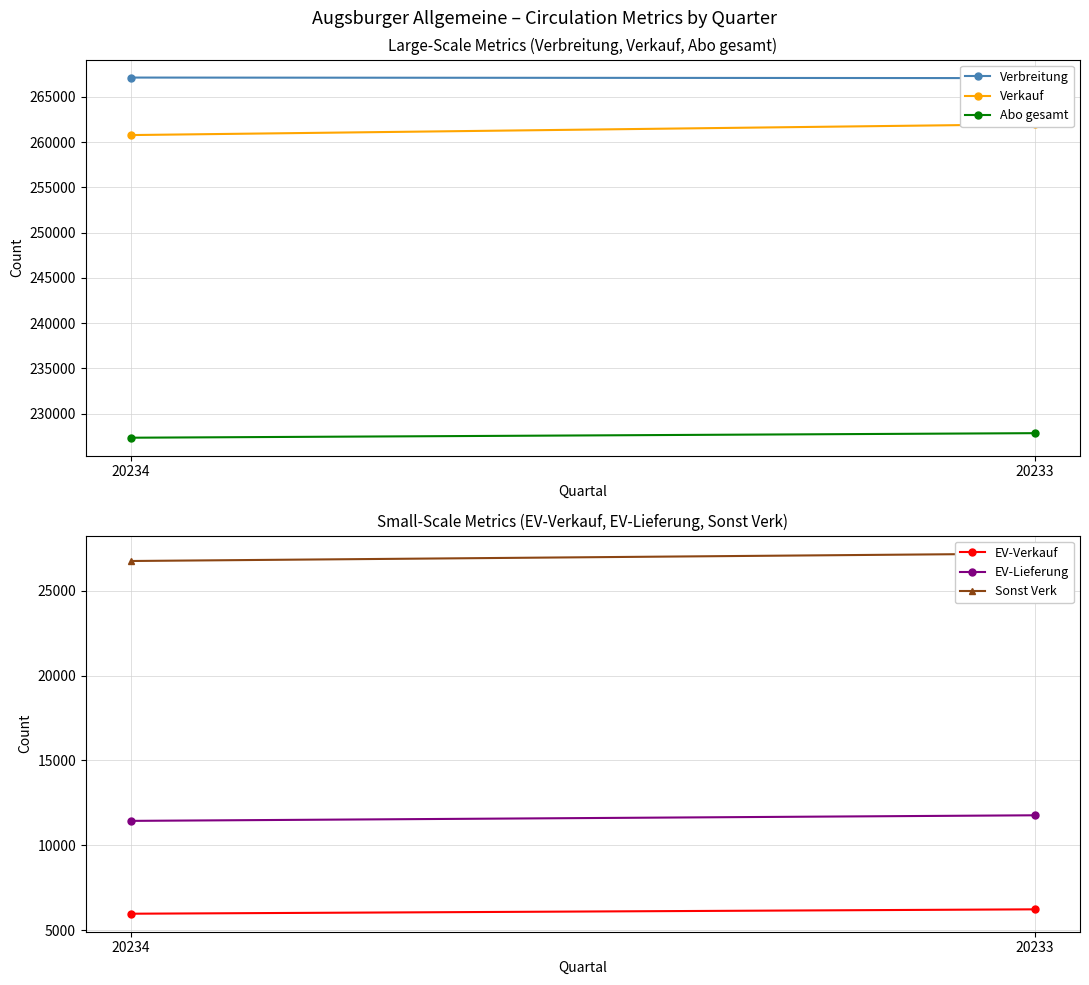

The value of EV-Verkauf at 20234 is 5978. True or false?

True